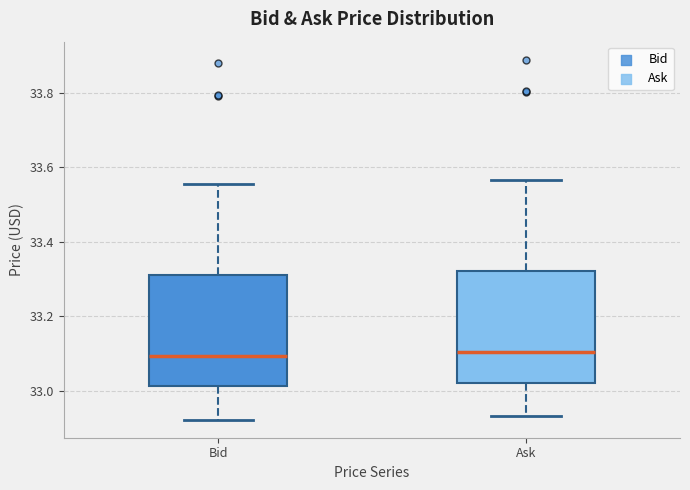

Reading left to right, transcribe this box plot: for each box, give where its median line is, the range the box spans, and where its two whiskers end, as read against the y-axis. The values are not printed on the chart, so give them approximately, as read against the axis.

Bid: median 33.10, box 33.02 to 33.32, whiskers 32.92 to 33.56
Ask: median 33.10, box 33.02 to 33.32, whiskers 32.94 to 33.56